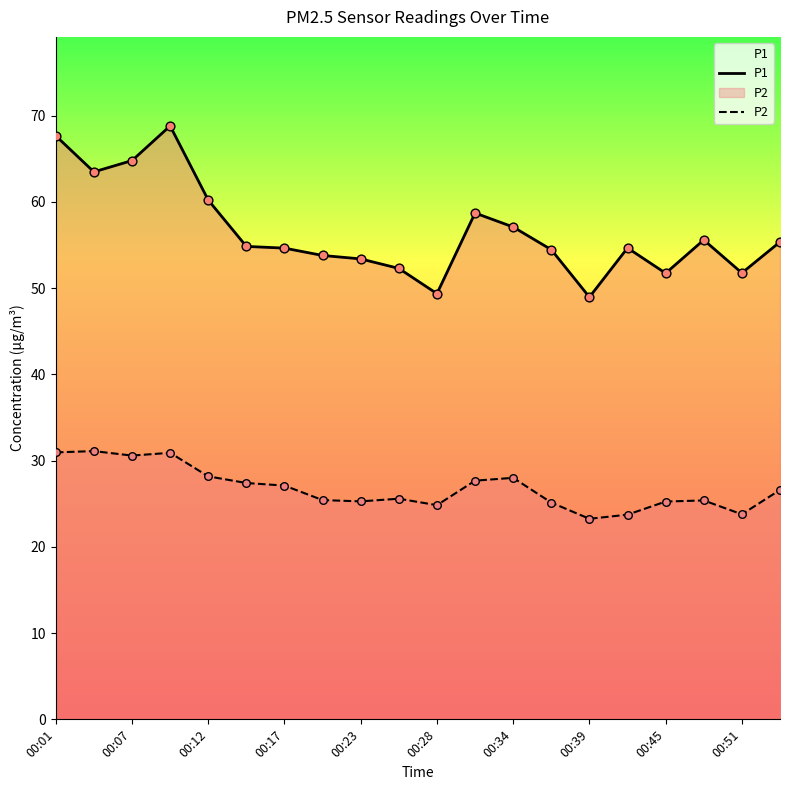

What is the total value across all series at 00:34?

85.1